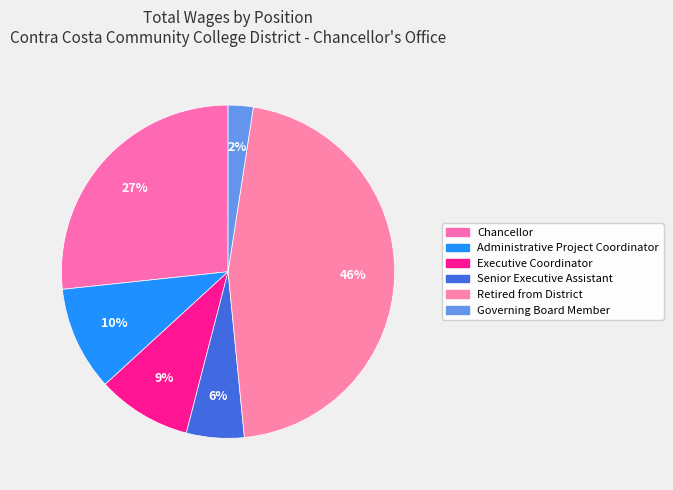

What is the largest slice in the pie chart?

Retired from District